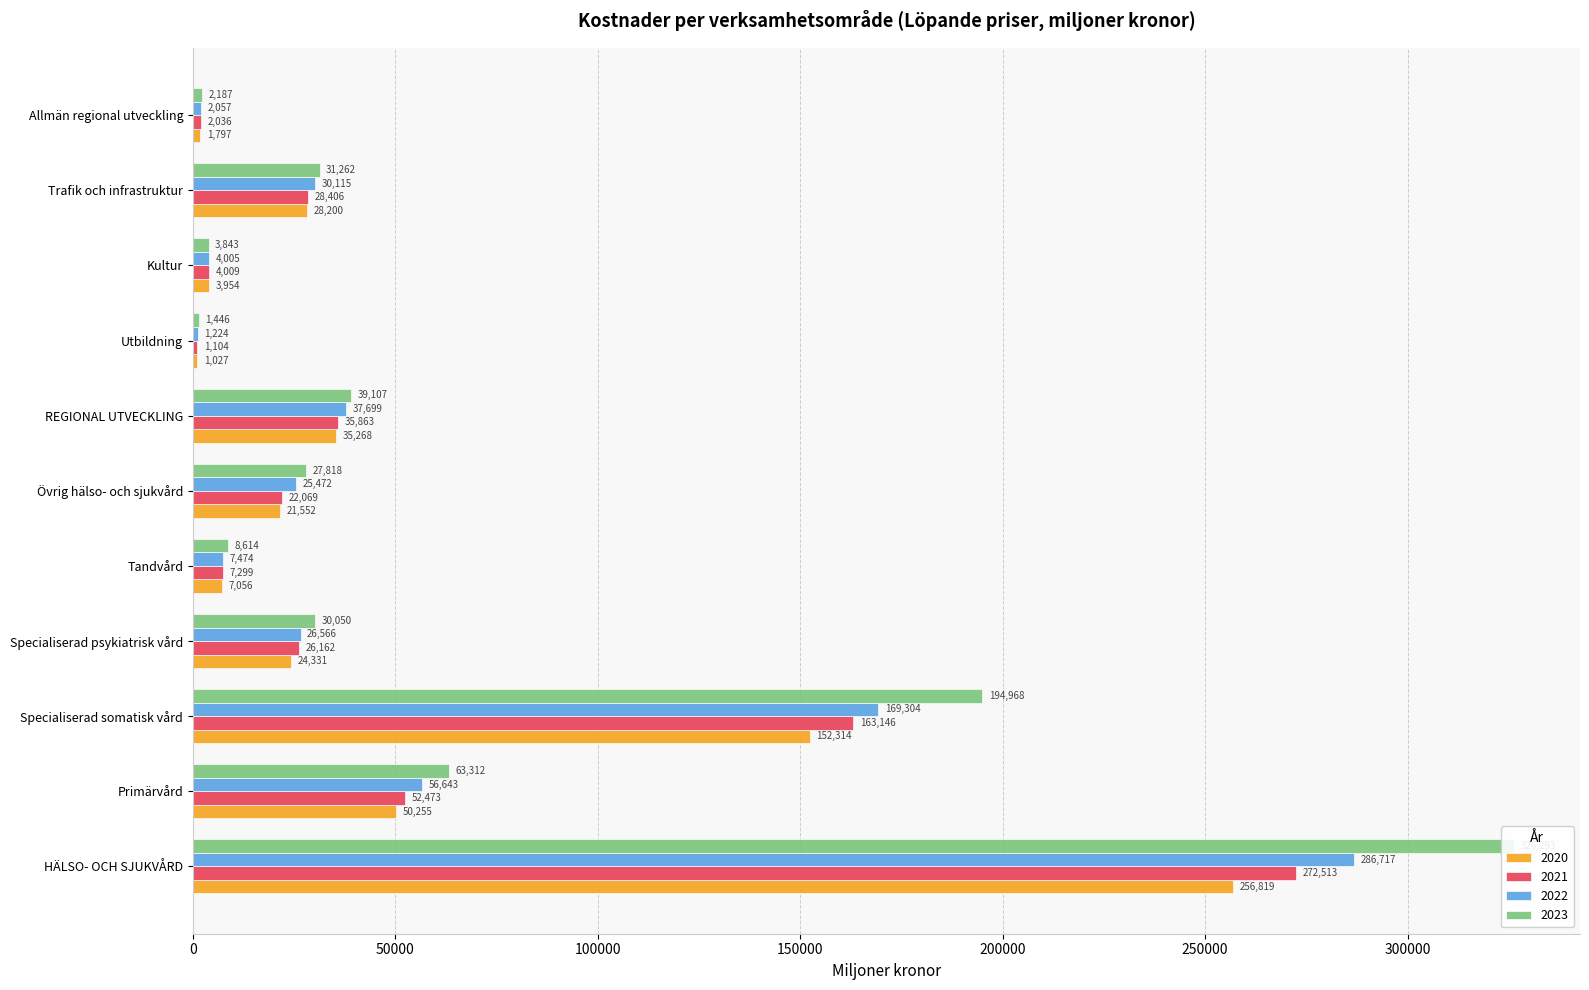

How many bars are there in total?

44